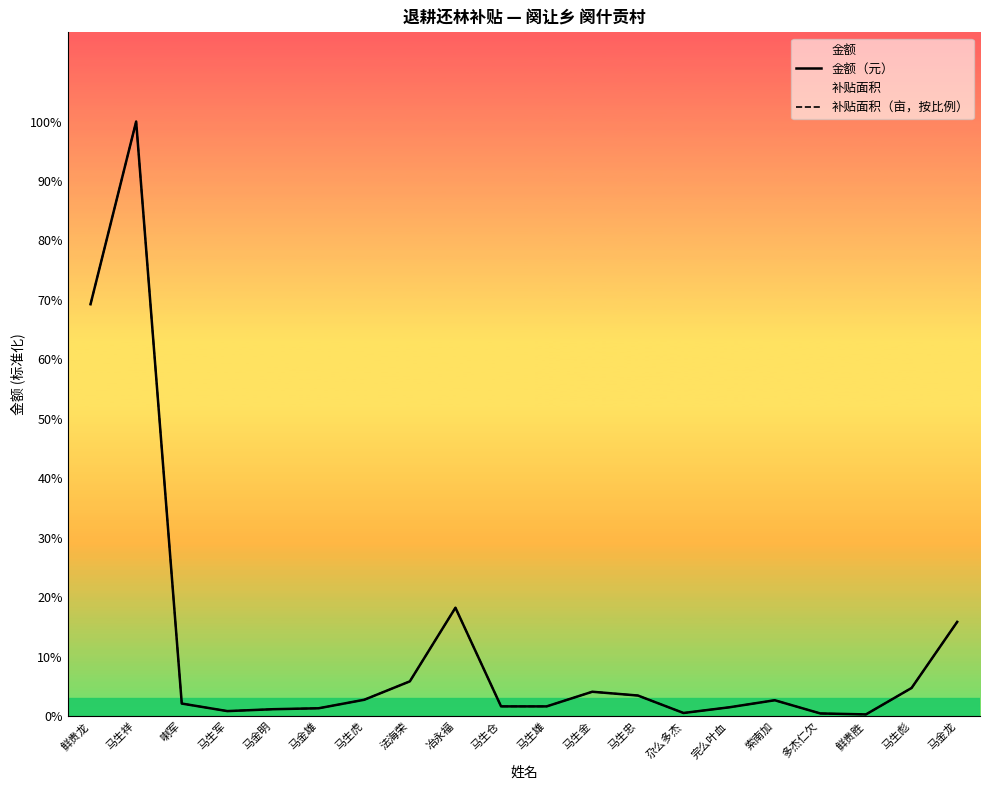

What are all the series names shown in the legend?

金额（元）, 补贴面积（亩，按比例）